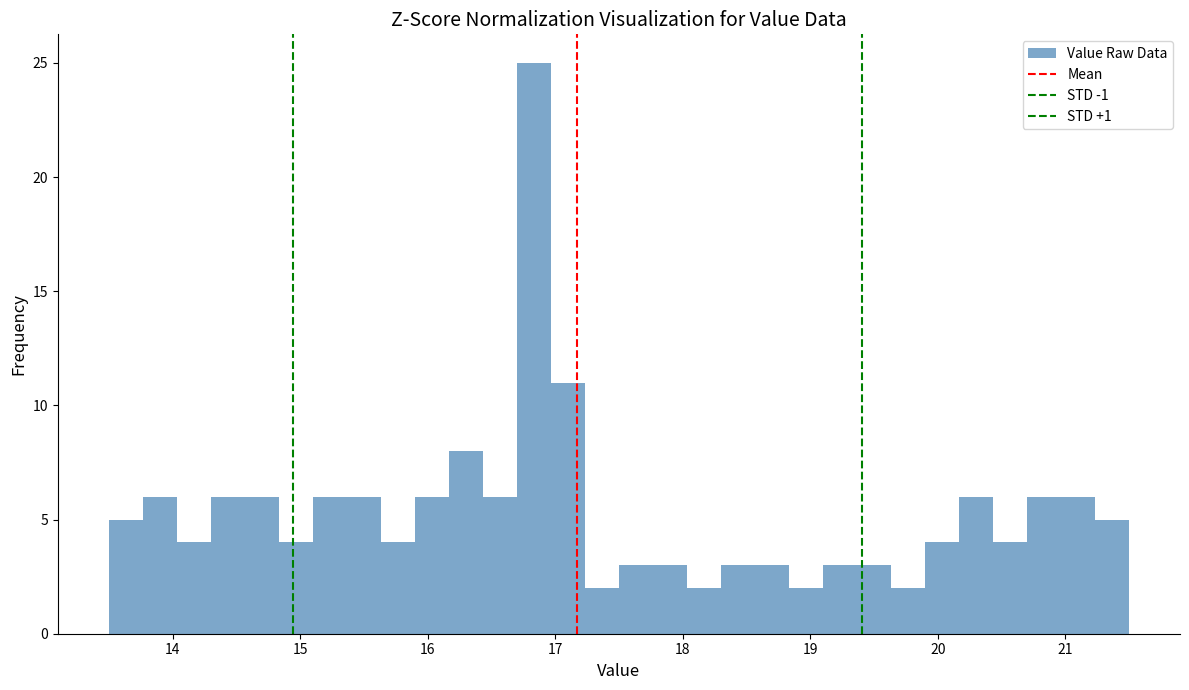

Read against the x-axis, roughly where is the centre of the tallest bar?

16.8